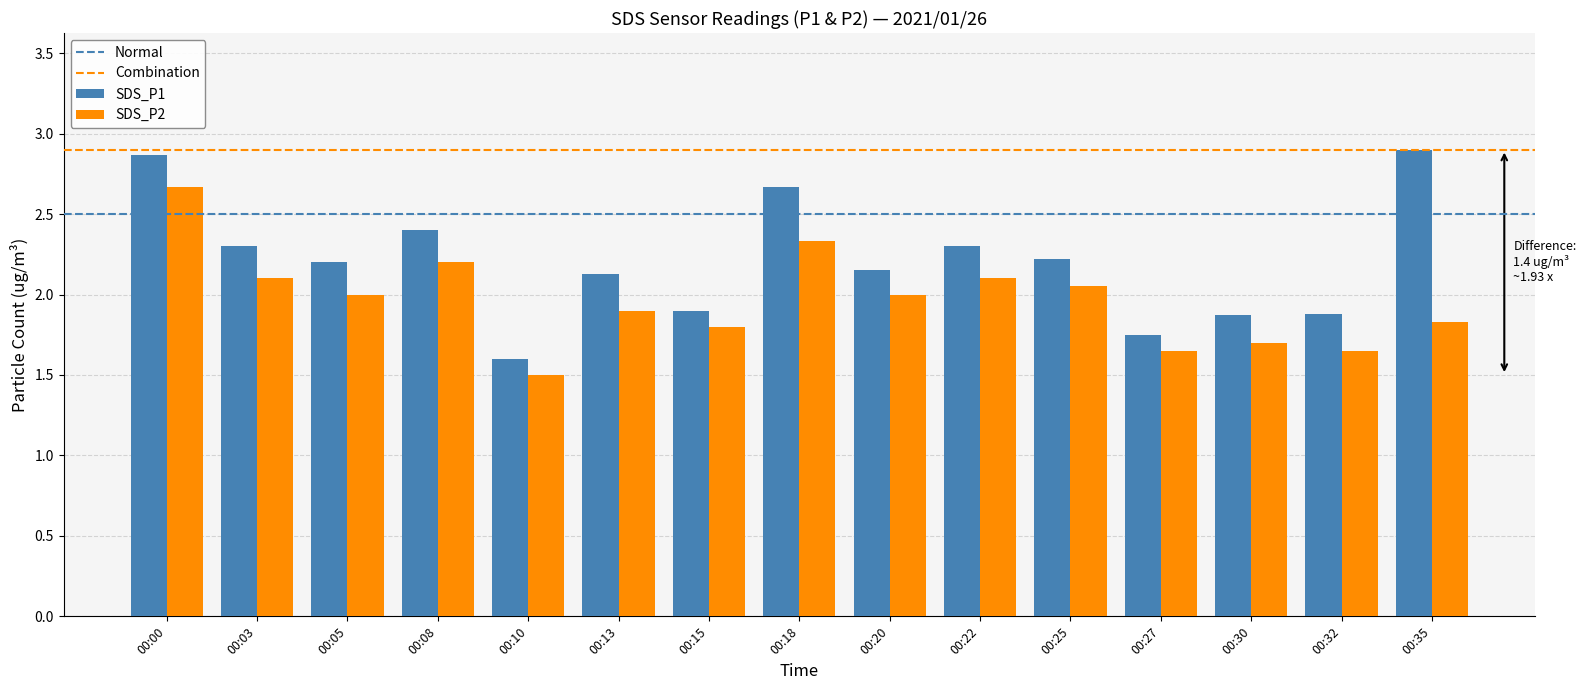

What is the difference between the highest and lowest values at 00:10?

0.1